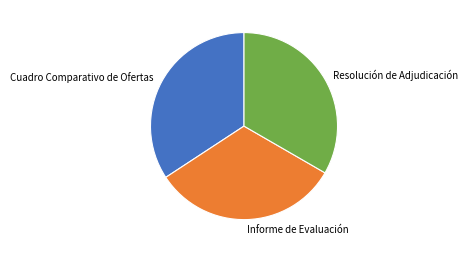

True or false: Cuadro Comparativo de Ofertas accounts for 46% of the total.

False